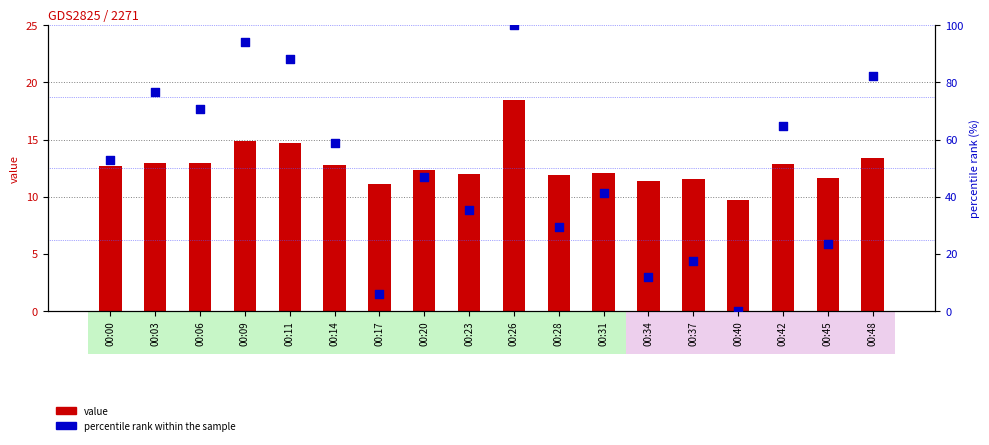

What is the total value across all series at 00:31?

53.2